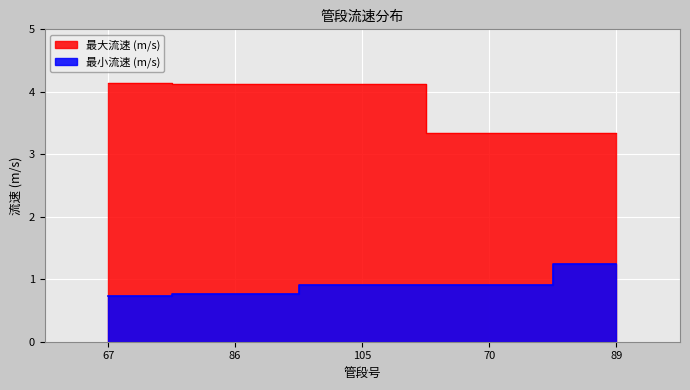

True or false: 最大流速 (m/s) and 最小流速 (m/s) cross at least once.

False